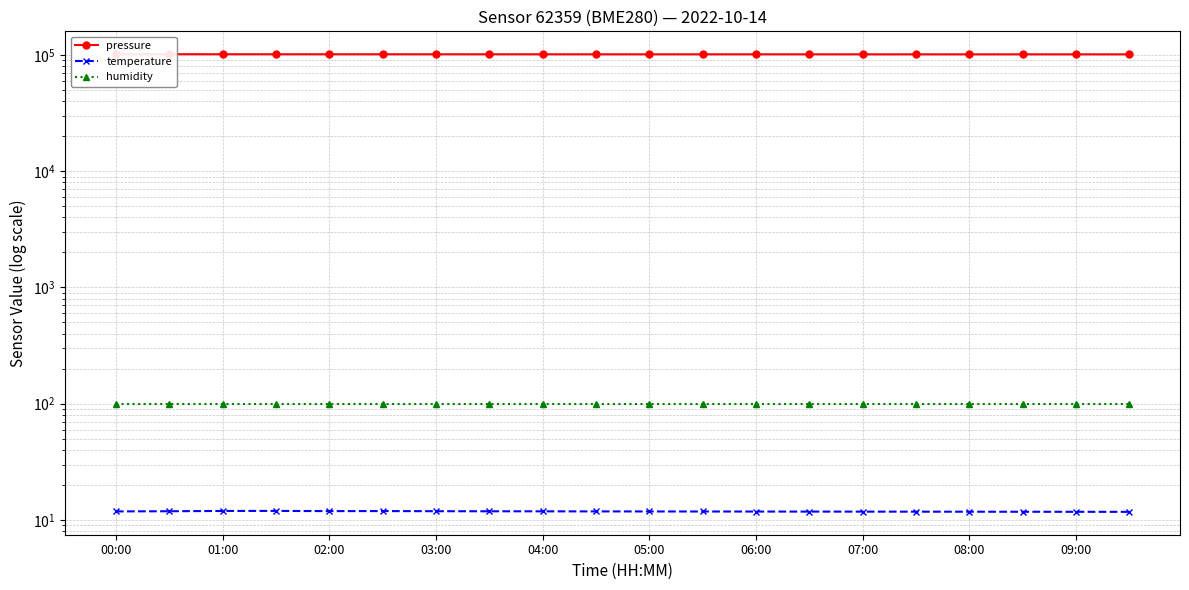

What is the sum of the temperature values at 19 and 13?

23.6